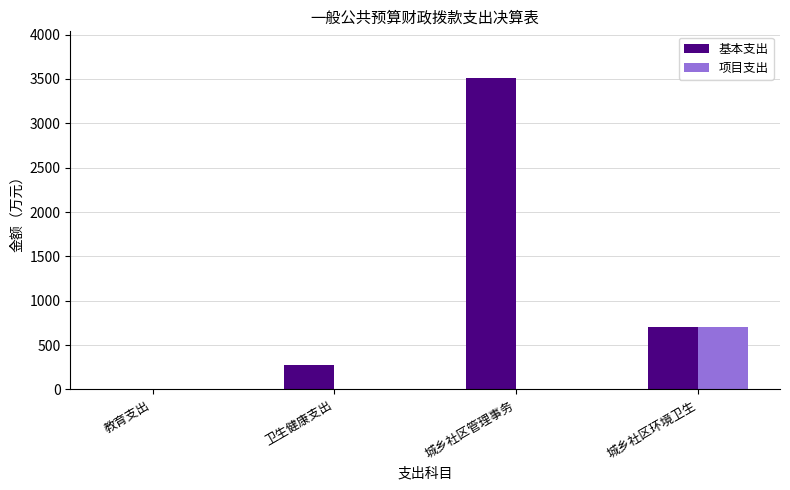

Which series has the largest total across all categories?

基本支出